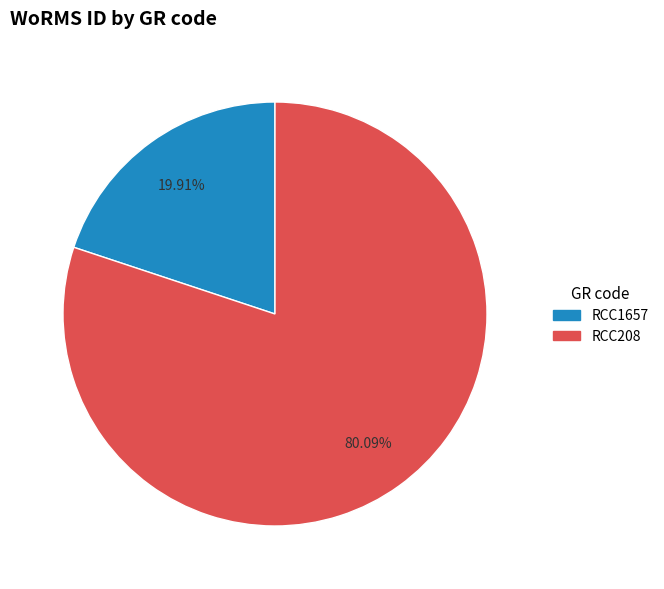

How many slices are in this pie chart?

2